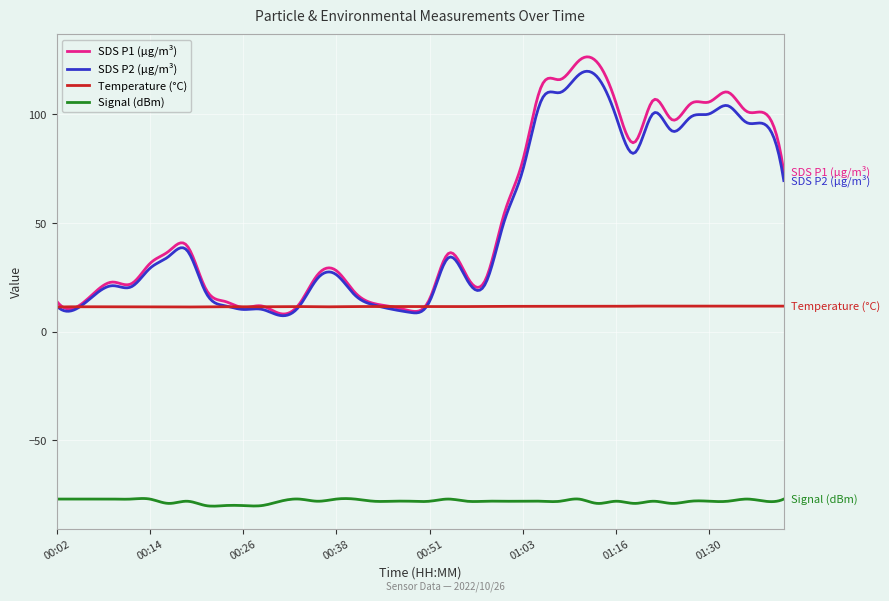

Count the number of data series in this chart.

4